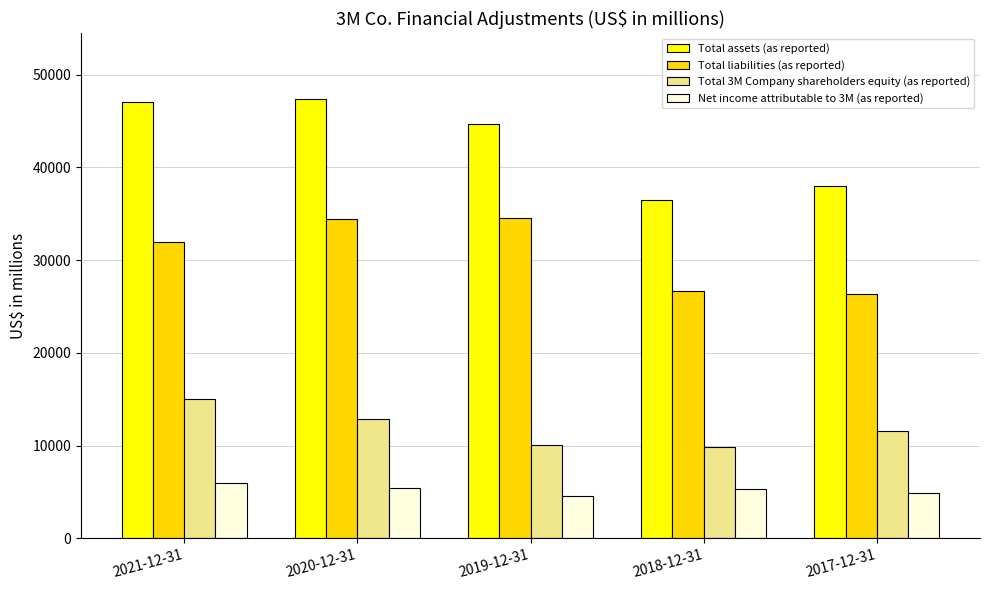

What is the smallest value displayed?

4570